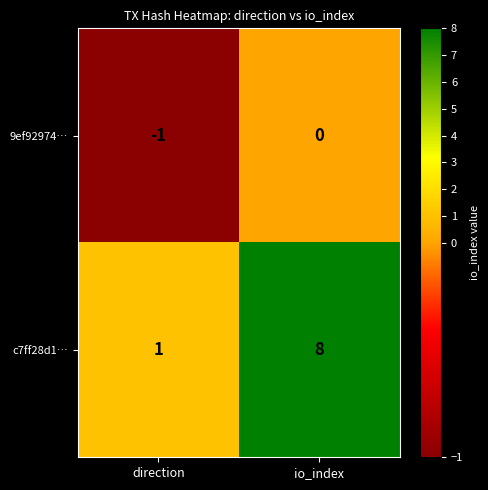

Which series has the largest total across all categories?

c7ff28d1…